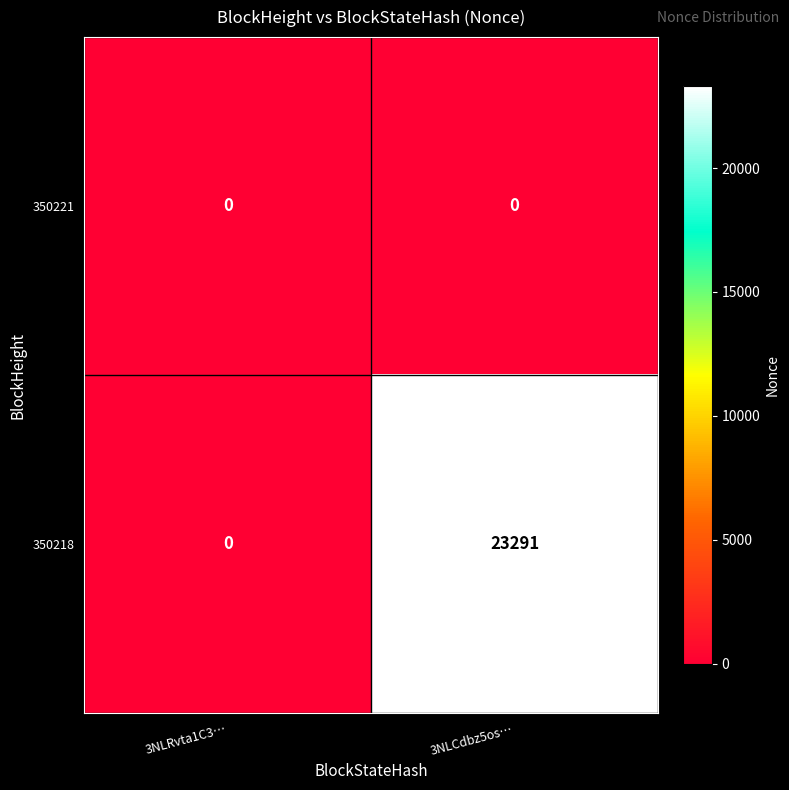

How many distinct data groups are displayed?

2